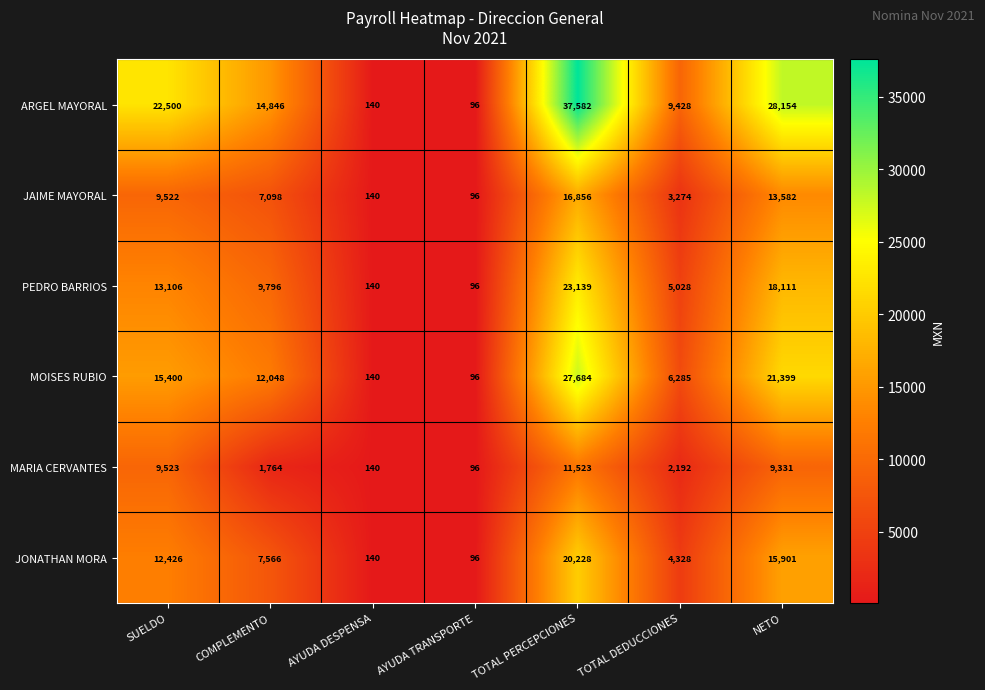

Which series changed the most between AYUDA DESPENSA and TOTAL PERCEPCIONES?

ARGEL MAYORAL